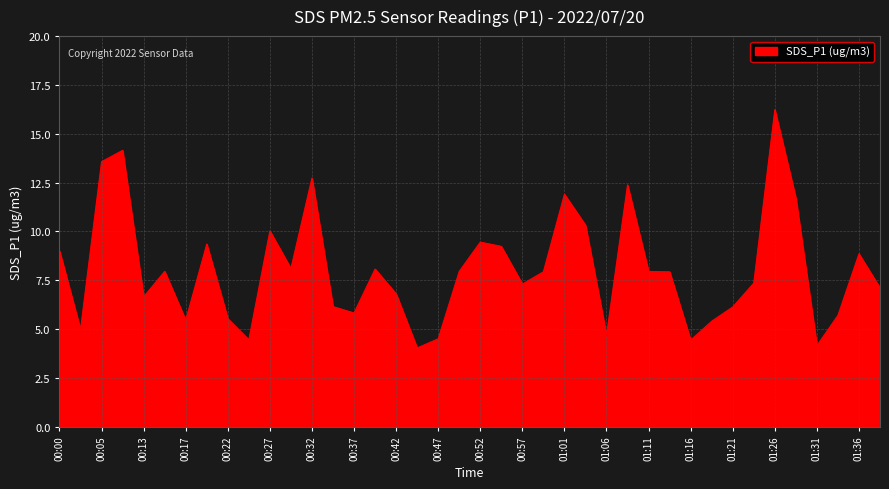

Does the chart display data point markers on the line(s)?

No